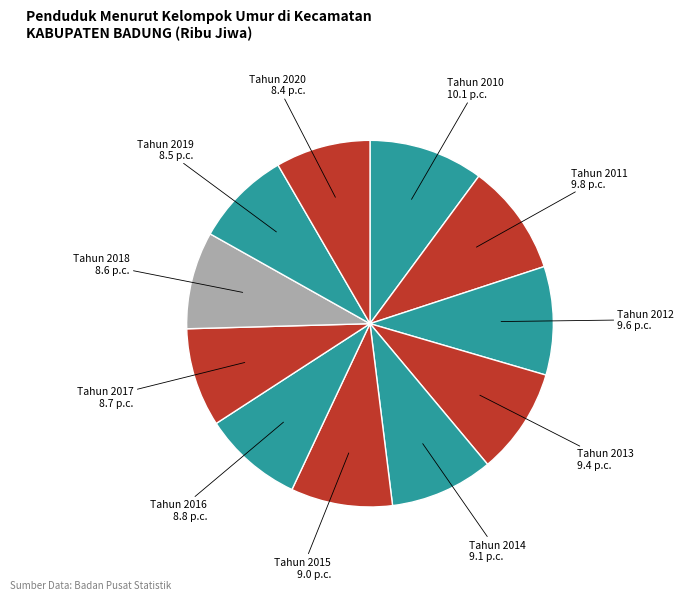

How many slices are in this pie chart?

11